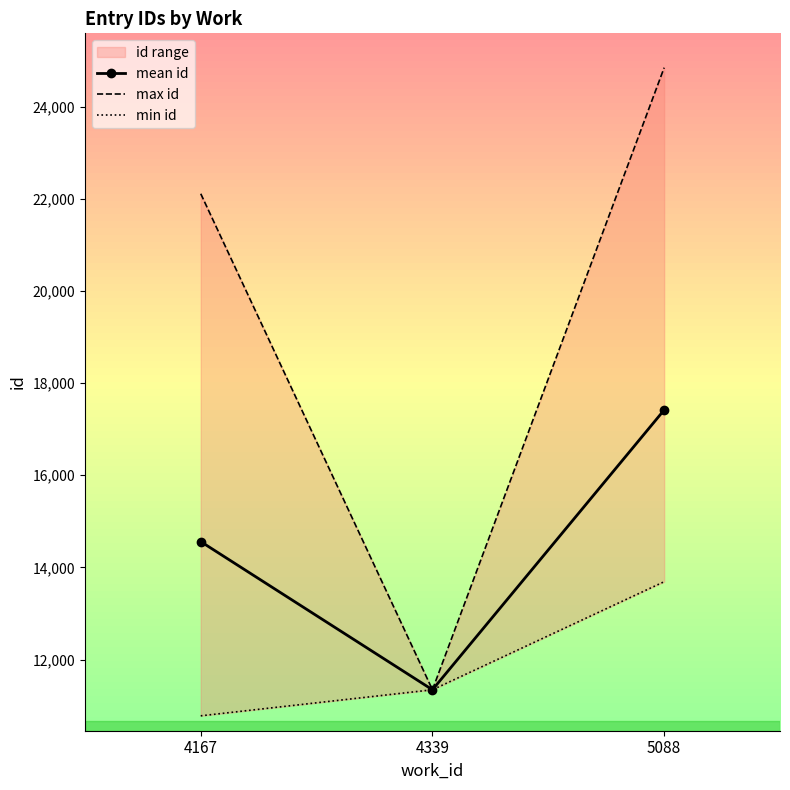

Count the min id values in the range 10781 to 13691.

3